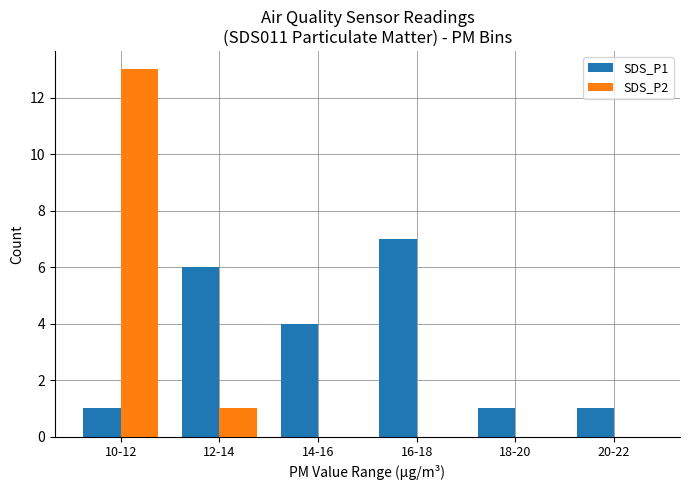

Between 10-12 and 16-18, which series saw the biggest shift?

SDS_P2